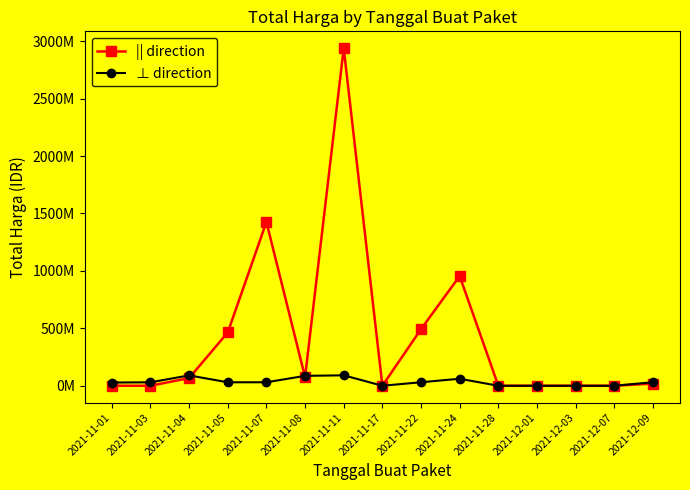

Does the chart have visible grid lines?

No